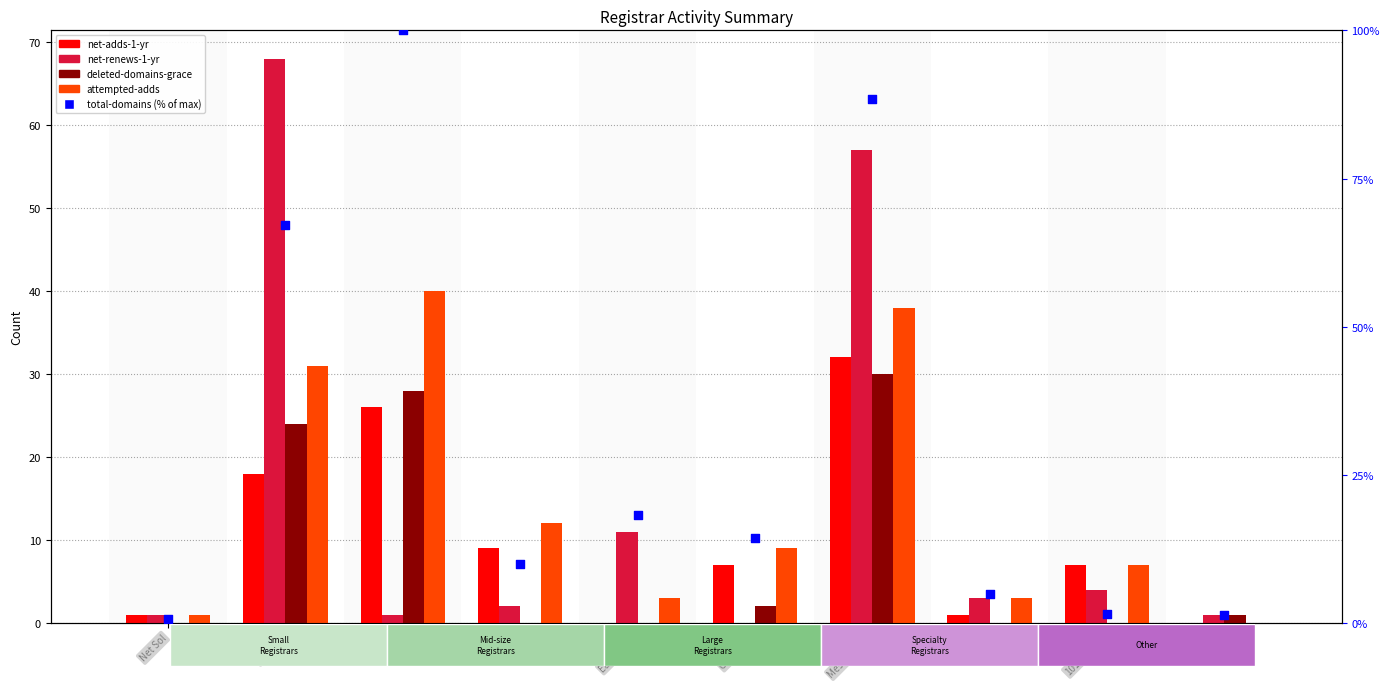

Which series has the largest Y range (max minus min)?

total-domains (% of max)